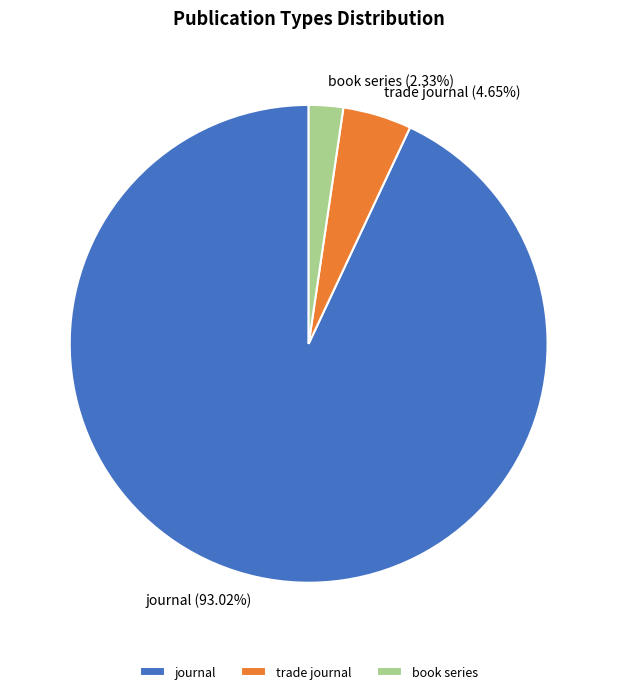

Count the number of slices in the pie.

3